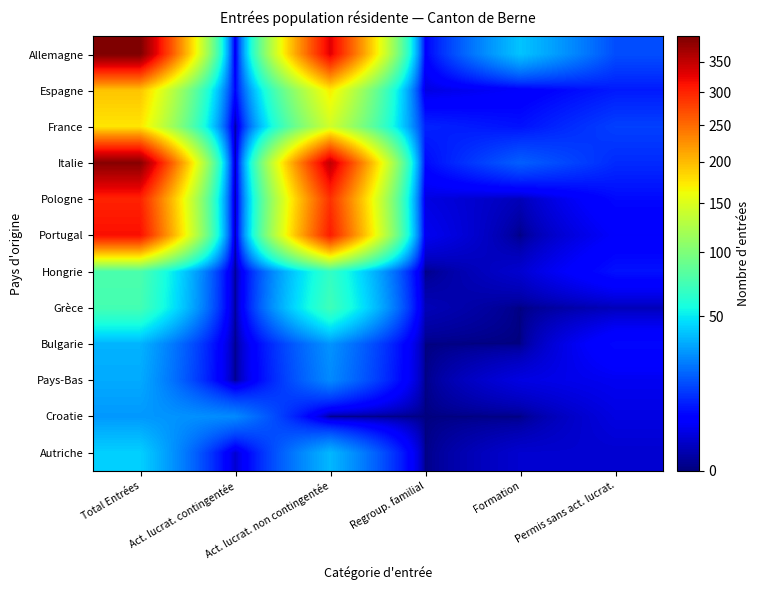

Reading left to right, extract all data points from this chart.

Allemagne: Total Entrées=395	Act. lucrat. contingentée=3	Act. lucrat. non contingentée=330	Regroup. familial=6	Formation=40	Permis sans act. lucrat.=16
Espagne: Total Entrées=194	Act. lucrat. contingentée=6	Act. lucrat. non contingentée=171	Regroup. familial=3	Formation=5	Permis sans act. lucrat.=9
France: Total Entrées=175	Act. lucrat. contingentée=0	Act. lucrat. non contingentée=143	Regroup. familial=10	Formation=8	Permis sans act. lucrat.=14
Italie: Total Entrées=388	Act. lucrat. contingentée=0	Act. lucrat. non contingentée=351	Regroup. familial=7	Formation=19	Permis sans act. lucrat.=11
Pologne: Total Entrées=301	Act. lucrat. contingentée=0	Act. lucrat. non contingentée=290	Regroup. familial=3	Formation=1	Permis sans act. lucrat.=7
Portugal: Total Entrées=315	Act. lucrat. contingentée=0	Act. lucrat. non contingentée=306	Regroup. familial=4	Formation=0	Permis sans act. lucrat.=5
Hongrie: Total Entrées=77	Act. lucrat. contingentée=0	Act. lucrat. non contingentée=67	Regroup. familial=0	Formation=2	Permis sans act. lucrat.=8
Grèce: Total Entrées=74	Act. lucrat. contingentée=0	Act. lucrat. non contingentée=72	Regroup. familial=1	Formation=0	Permis sans act. lucrat.=1
Bulgarie: Total Entrées=36	Act. lucrat. contingentée=0	Act. lucrat. non contingentée=29	Regroup. familial=0	Formation=0	Permis sans act. lucrat.=7
Pays-Bas: Total Entrées=34	Act. lucrat. contingentée=0	Act. lucrat. non contingentée=27	Regroup. familial=0	Formation=3	Permis sans act. lucrat.=4
Croatie: Total Entrées=30	Act. lucrat. contingentée=27	Act. lucrat. non contingentée=0	Regroup. familial=0	Formation=0	Permis sans act. lucrat.=3
Autriche: Total Entrées=43	Act. lucrat. contingentée=2	Act. lucrat. non contingentée=37	Regroup. familial=0	Formation=2	Permis sans act. lucrat.=2